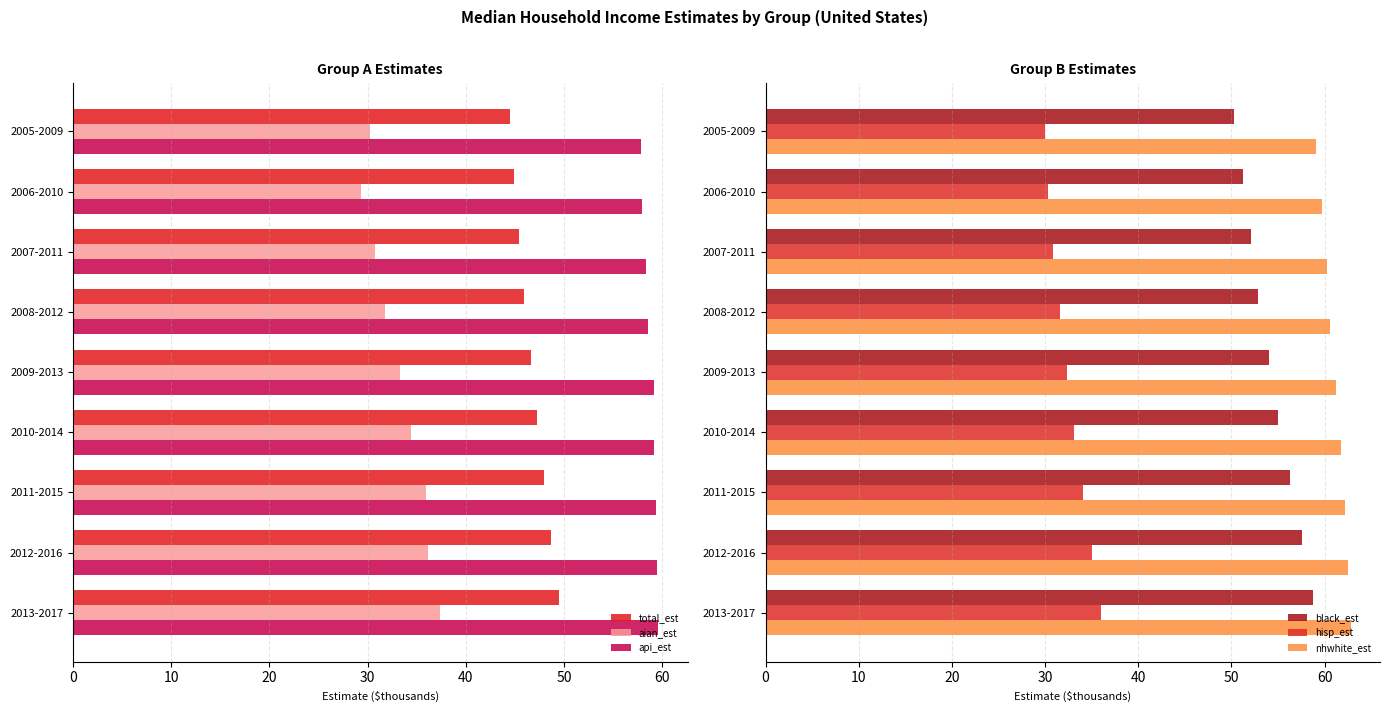

What is the greatest value displayed?

62.8